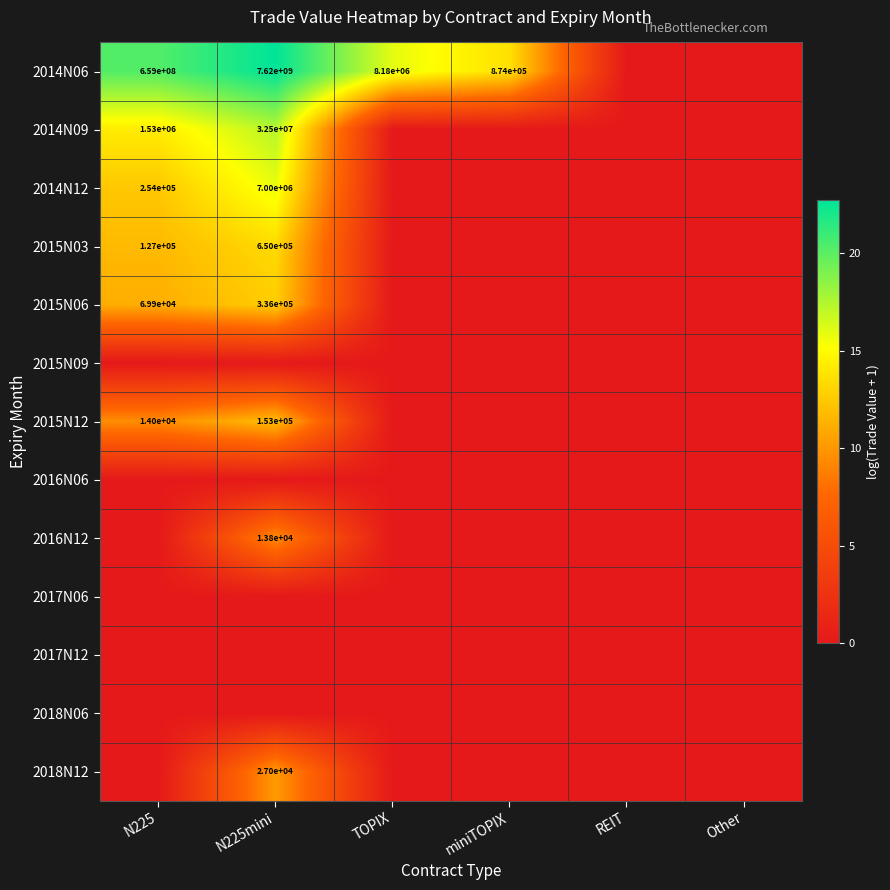

What is the difference between the 2014N06 values at N225mini and miniTOPIX?

7619126000